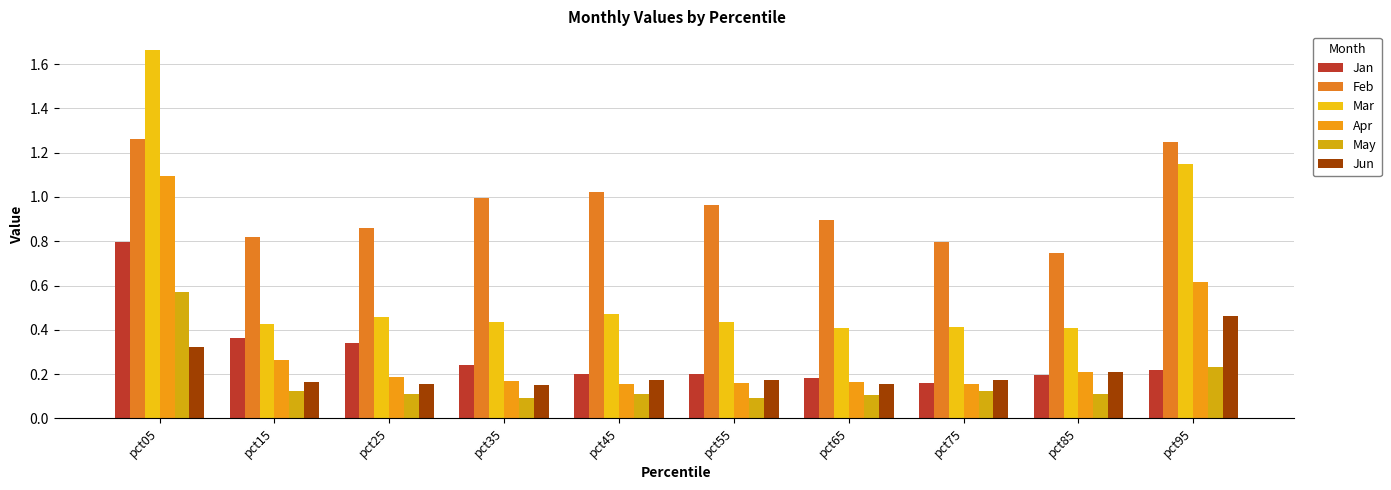

Is the value of Apr at pct55 greater than the value of Jan at pct85?

No